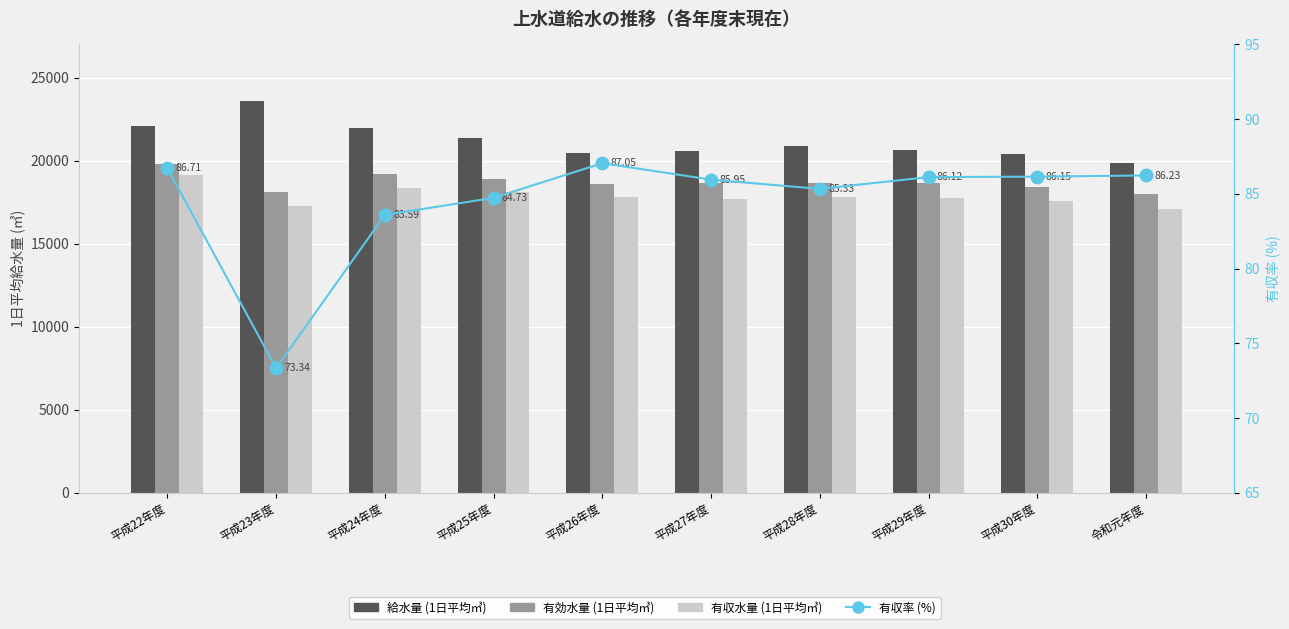

Reading left to right, extract all data points from this chart.

給水量 (1日平均㎥): 平成22年度=22059.0	平成23年度=23578.0	平成24年度=21968.0	平成25年度=21354.0	平成26年度=20463.0	平成27年度=20570.0	平成28年度=20875.0	平成29年度=20636.0	平成30年度=20372.0	令和元年度=19829.0
有効水量 (1日平均㎥): 平成22年度=19773.0	平成23年度=18096.0	平成24年度=19196.0	平成25年度=18923.0	平成26年度=18580.0	平成27年度=18630.0	平成28年度=18661.0	平成29年度=18649.0	平成30年度=18405.0	令和元年度=17973.0
有収水量 (1日平均㎥): 平成22年度=19128.0	平成23年度=17292.0	平成24年度=18364.0	平成25年度=18092.0	平成26年度=17813.0	平成27年度=17680.0	平成28年度=17813.0	平成29年度=17772.0	平成30年度=17550.0	令和元年度=17098.0
有収率 (%): 平成22年度=86.7	平成23年度=73.3	平成24年度=83.6	平成25年度=84.7	平成26年度=87.0	平成27年度=86.0	平成28年度=85.3	平成29年度=86.1	平成30年度=86.2	令和元年度=86.2